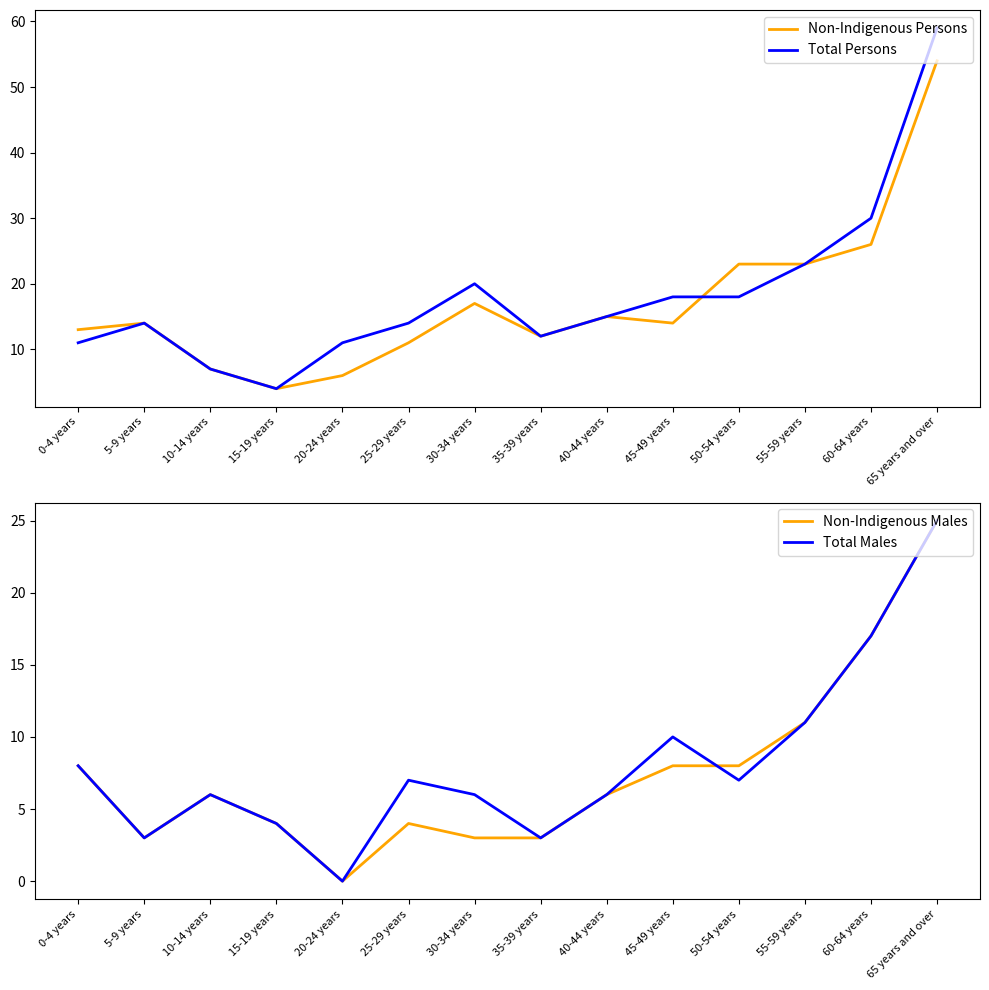

Which series has the largest range (max minus min)?

Total Persons